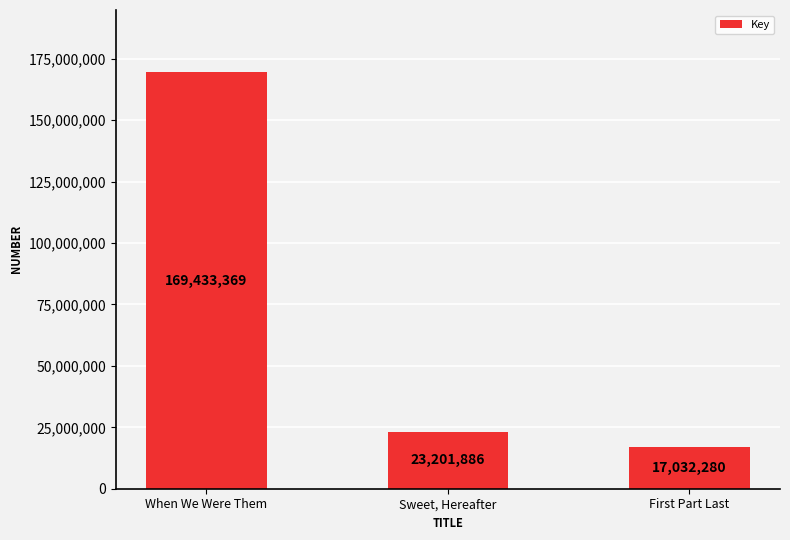

How many distinct data groups are displayed?

1